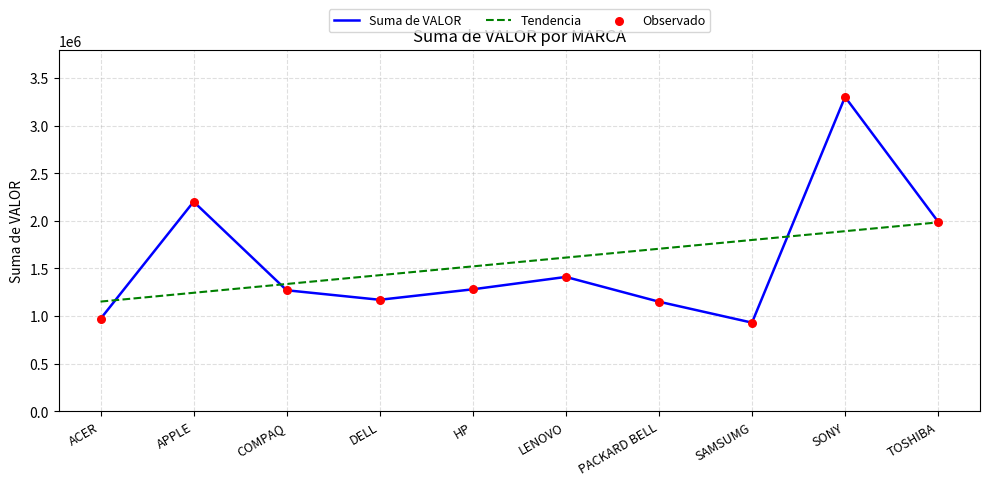

At how many categories does at least one series exceed 1689239?

5